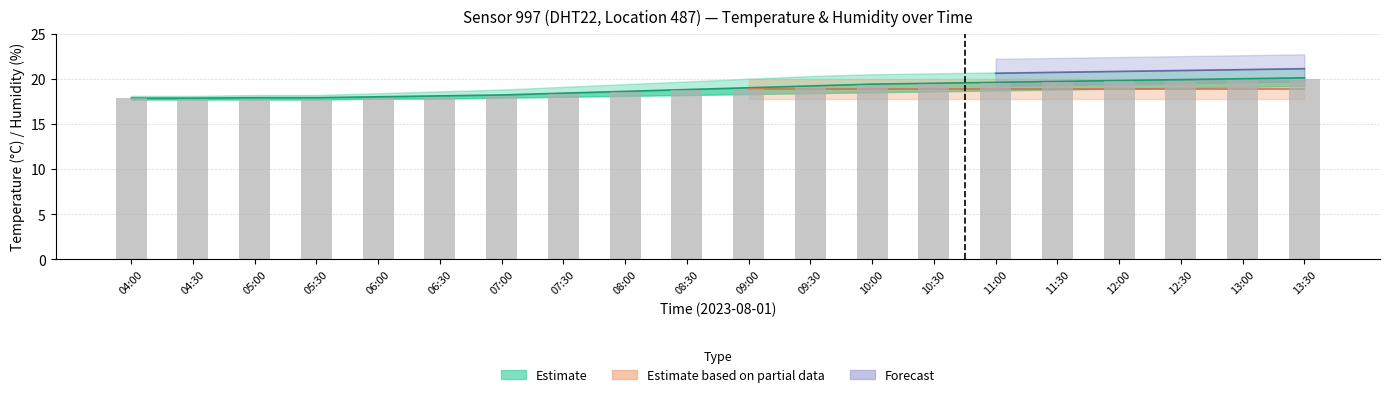

At which label does the data first exceed 18?

07:00